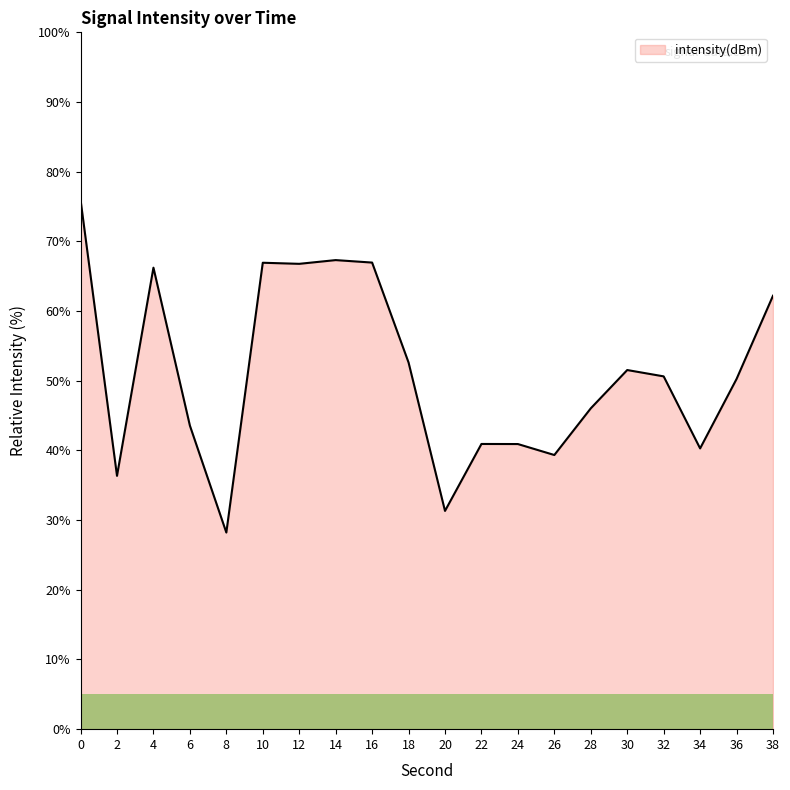

Which category has the lowest value across all series?

8